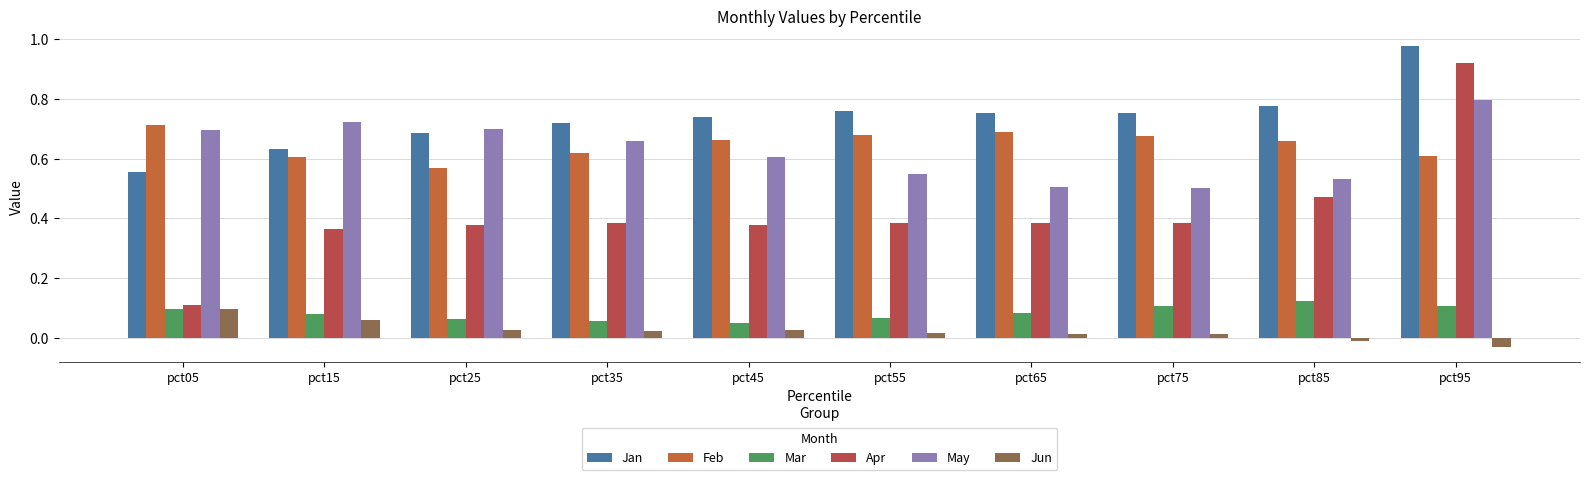

Which series has the largest range (max minus min)?

Apr